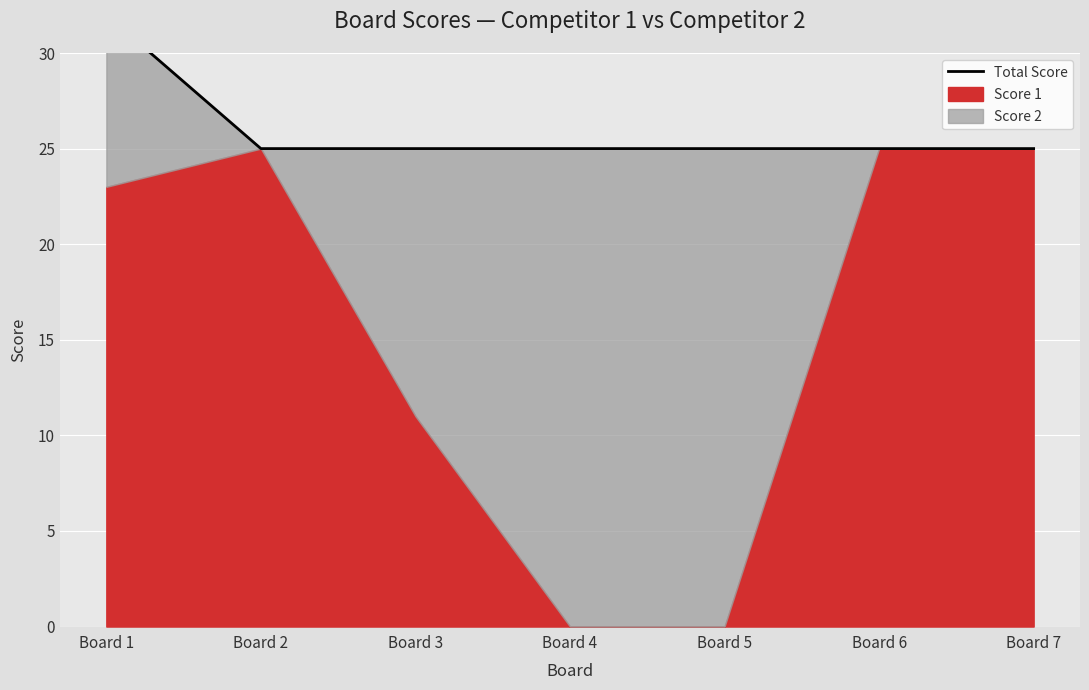

Reading left to right, what are all the values shown in this chart?

32	25	25	25	25	25	25